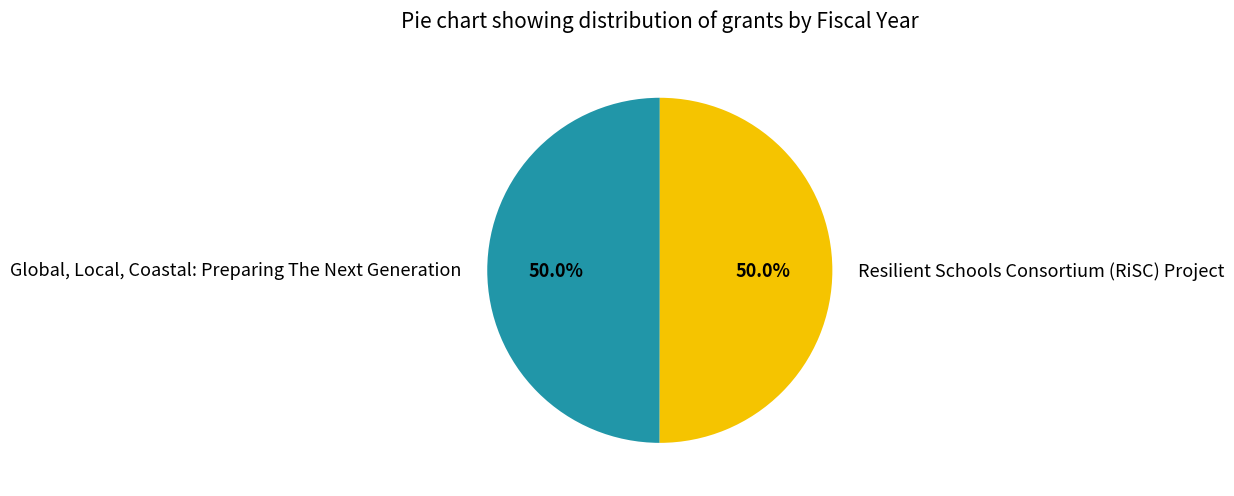

Count the number of slices in the pie.

2